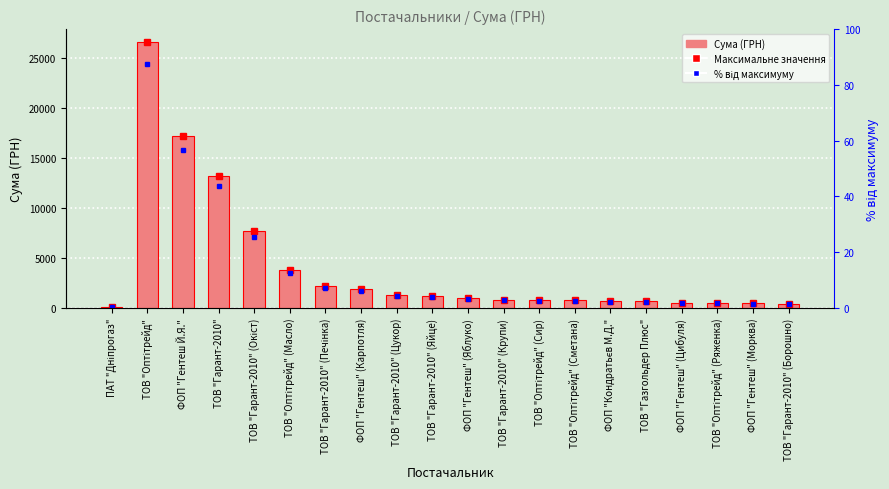

Does the chart contain stacked bars?

No